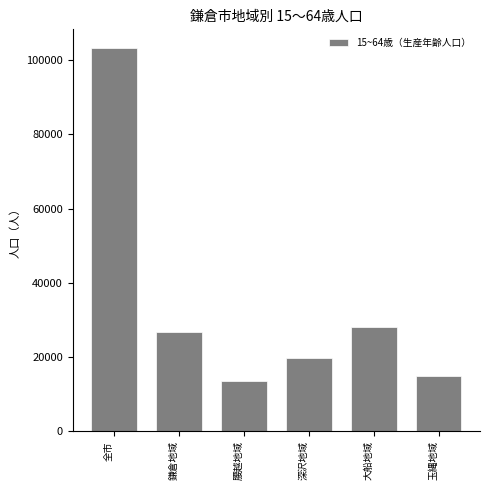

Reading left to right, what are all the values shown in this chart?

103141	26789	13572	19745	28191	14844